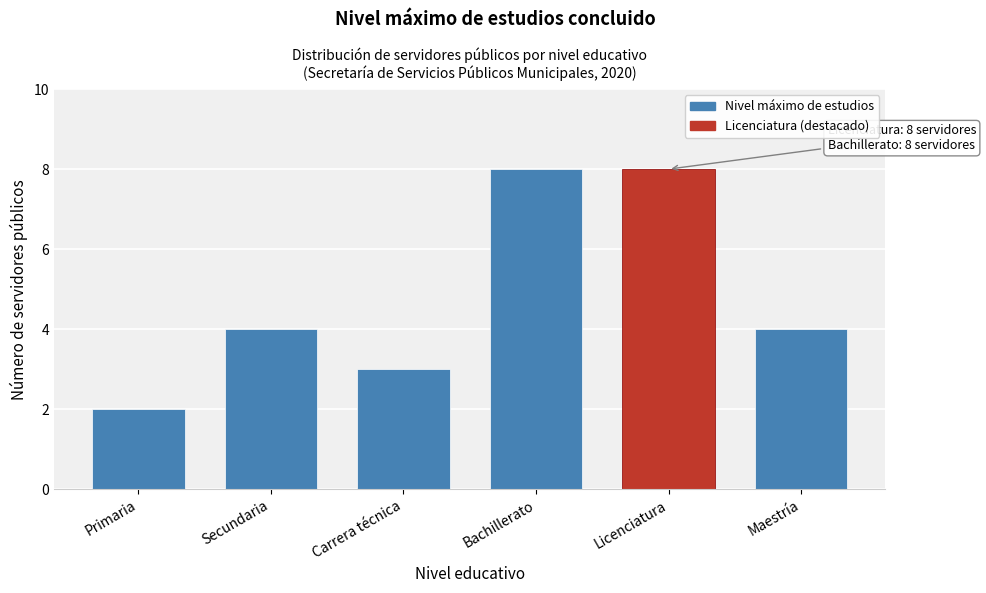

Reading left to right, list all the values displayed in this chart.

Primaria=2	Secundaria=4	Carrera técnica=3	Bachillerato=8	Licenciatura=8	Maestría=4